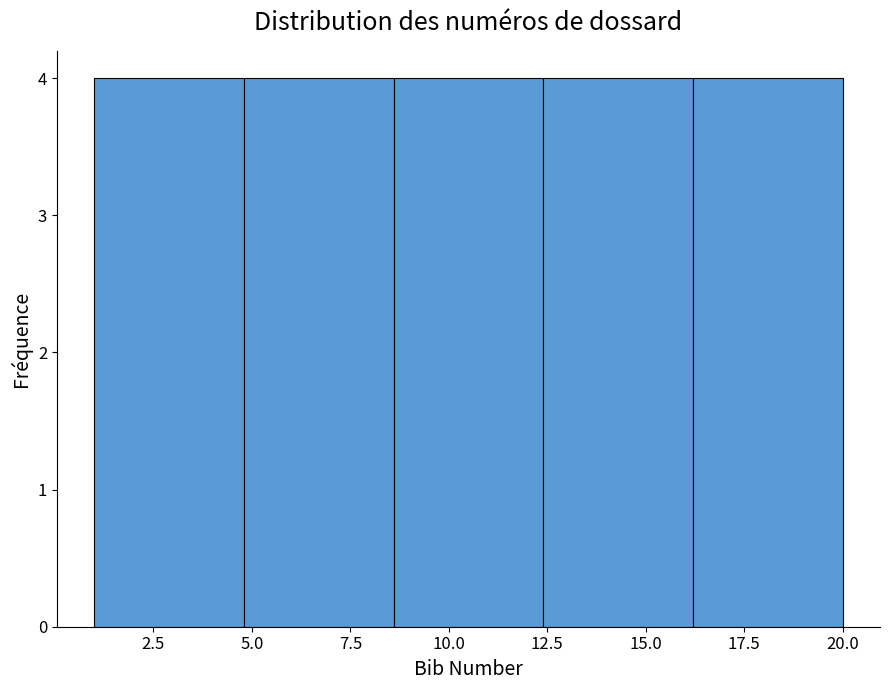

Reading left to right, transcribe this chart: for each bar, give the range it covers on the x-axis and its height. Neither the bar edges nor the heights are printed on the chart, so give them approximately, as read against the axes.

1.0 to 4.8: 4
4.8 to 8.6: 4
8.6 to 12.4: 4
12.4 to 16.2: 4
16.2 to 20.0: 4